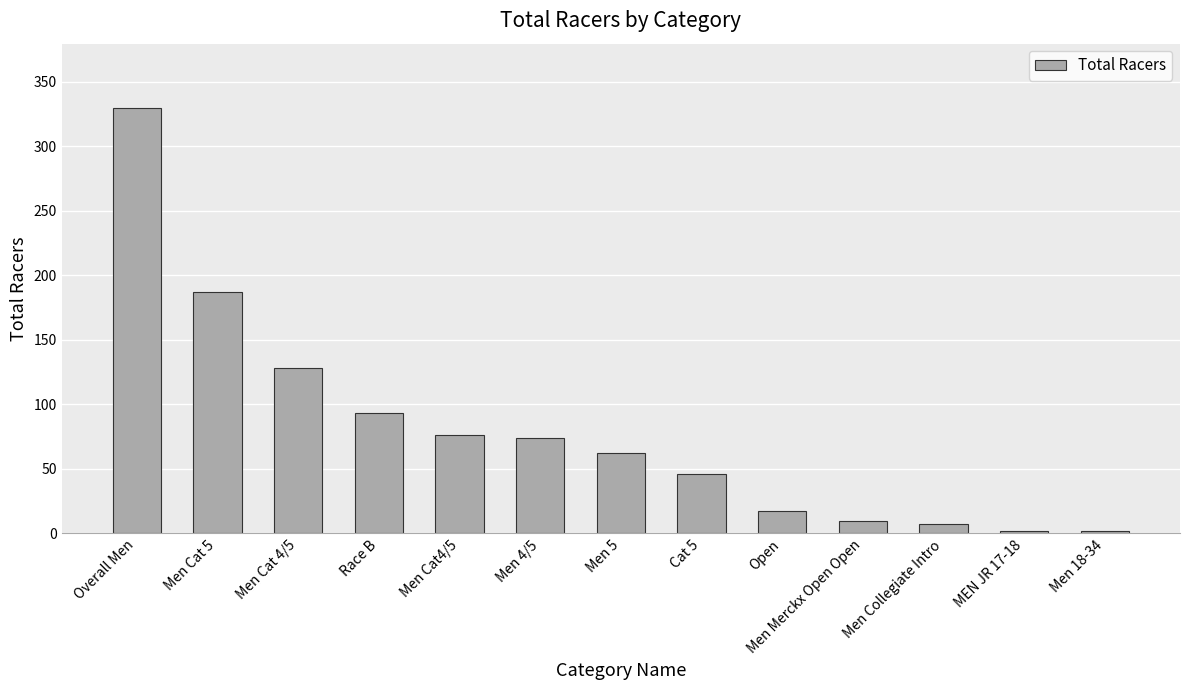

How many categories are shown in the chart?

13